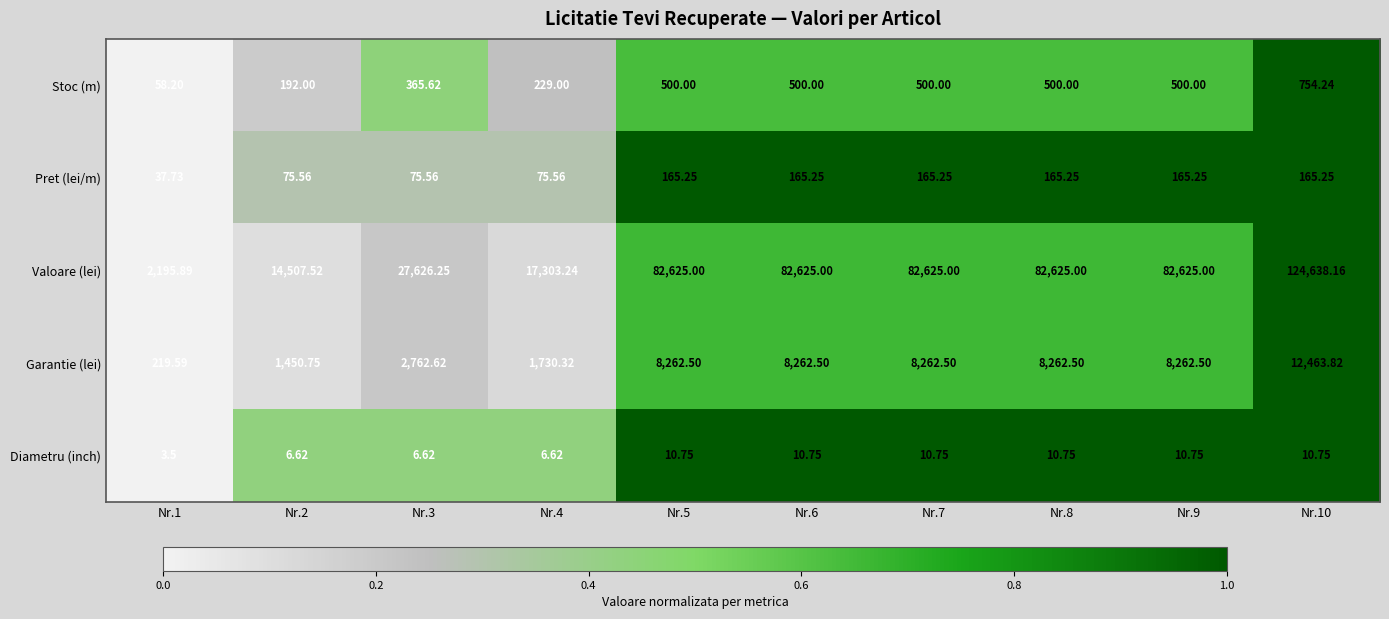

Is the value of Stoc (m) at Nr.3 greater than the value of Valoare (lei) at Nr.6?

No